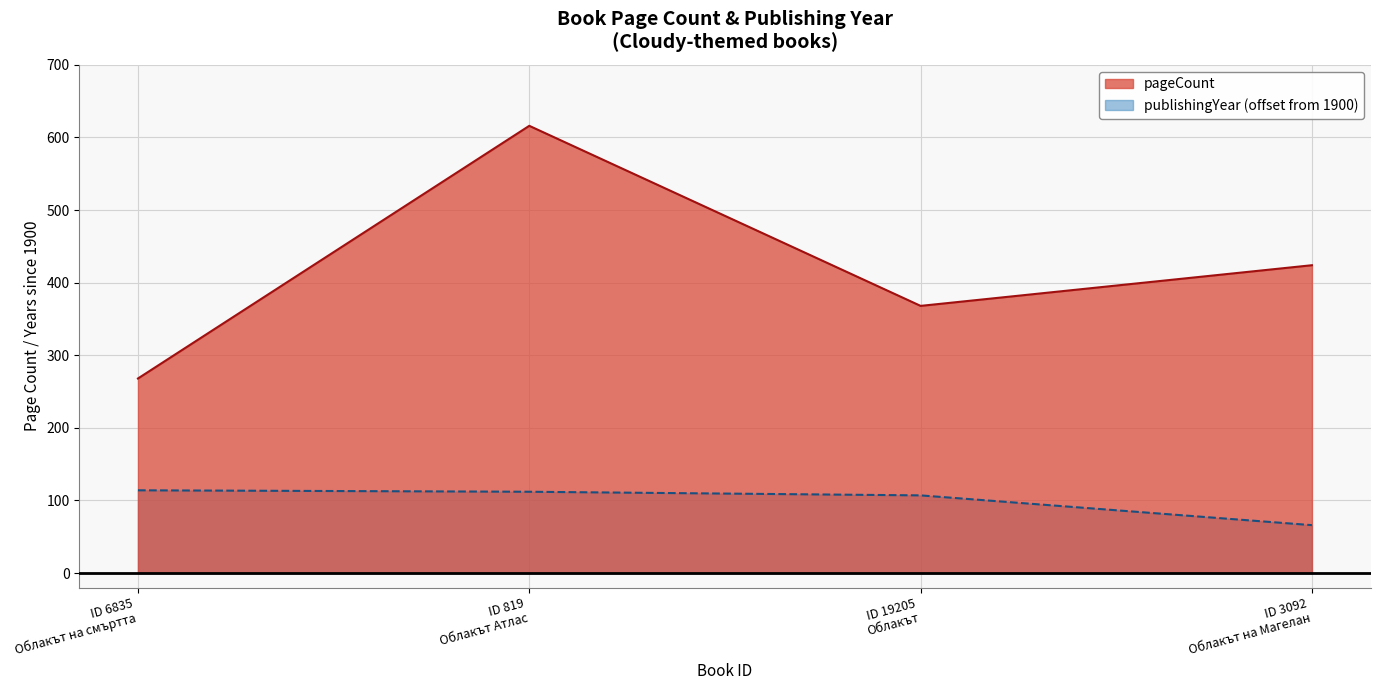

List the series in order of their peak value, highest first.

pageCount, publishingYear (offset from 1900)